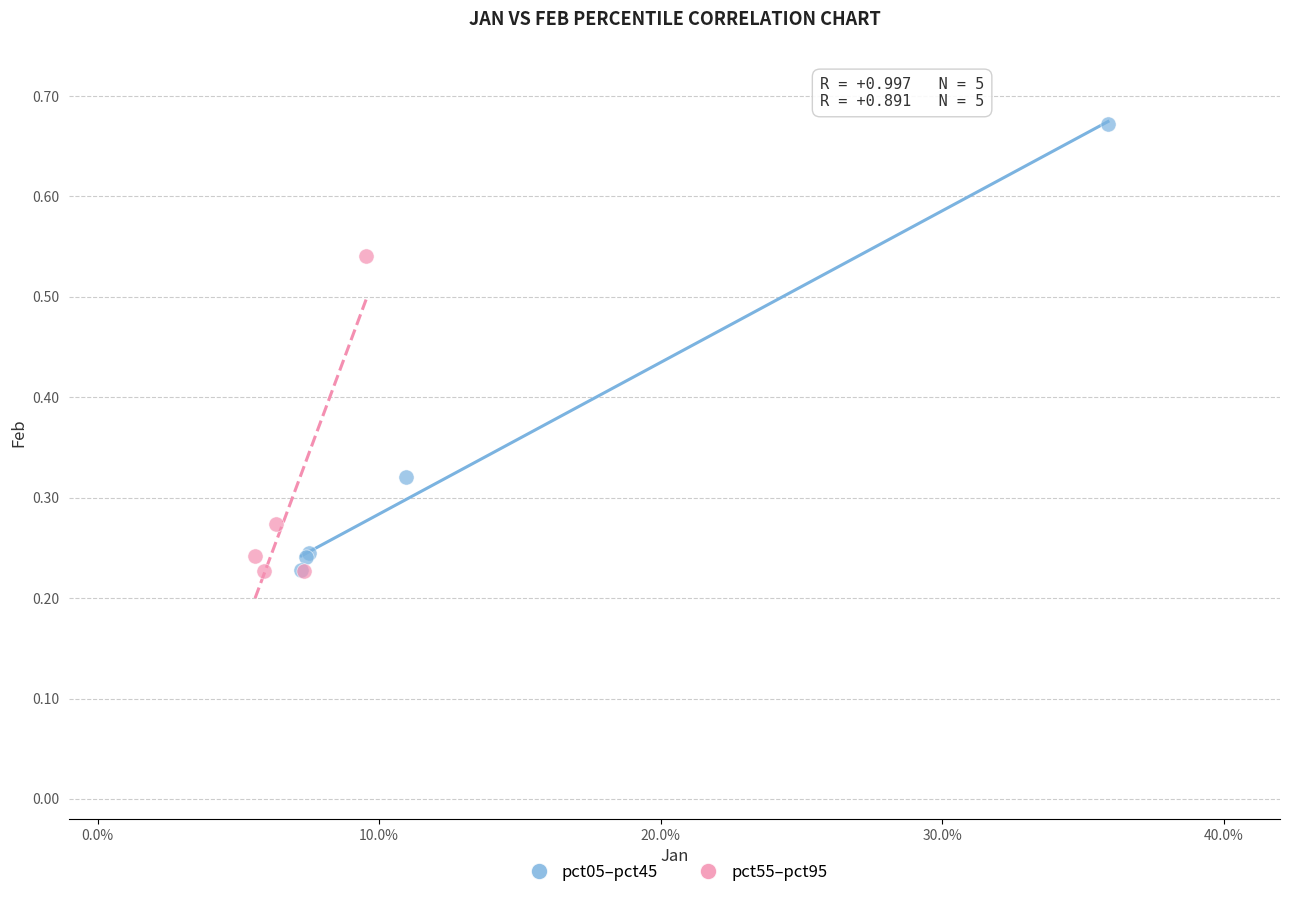

Which series contains the highest Y value?

pct05–pct45